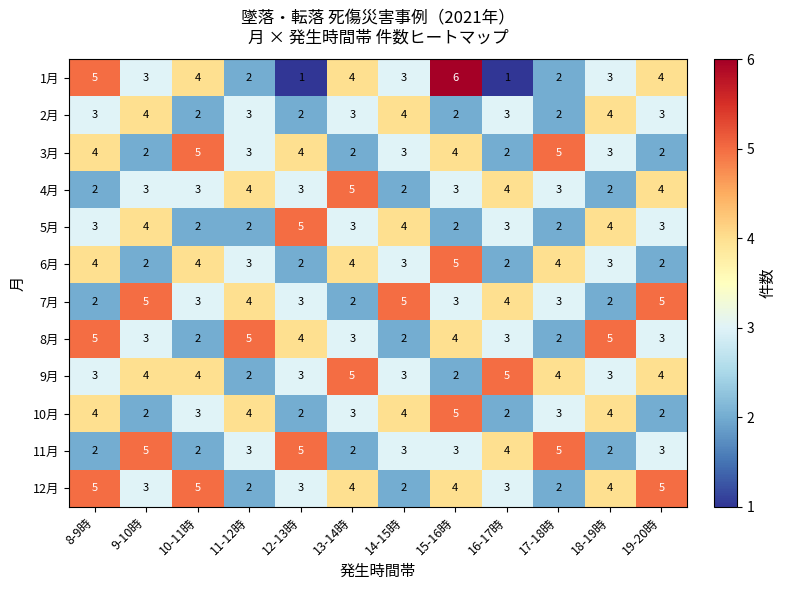

At how many categories does at least one series exceed 1?

12